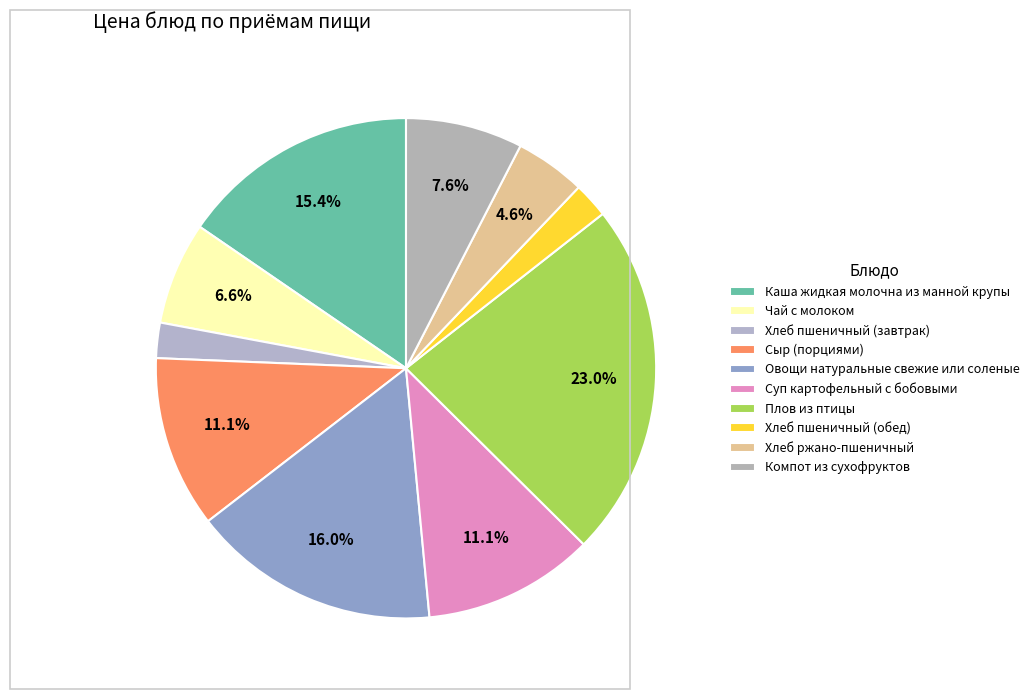

Which category has the smallest portion of the pie?

Хлеб пшеничный (завтрак)